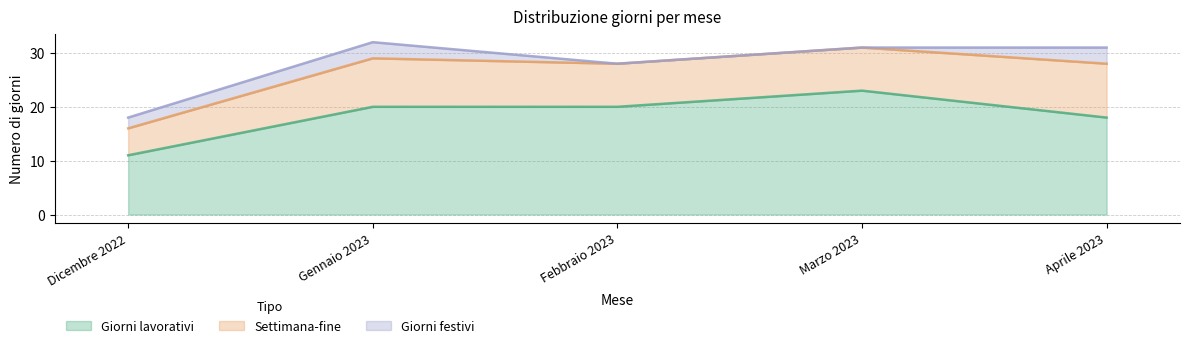

What is the label of the 2nd point from the right?

Marzo 2023